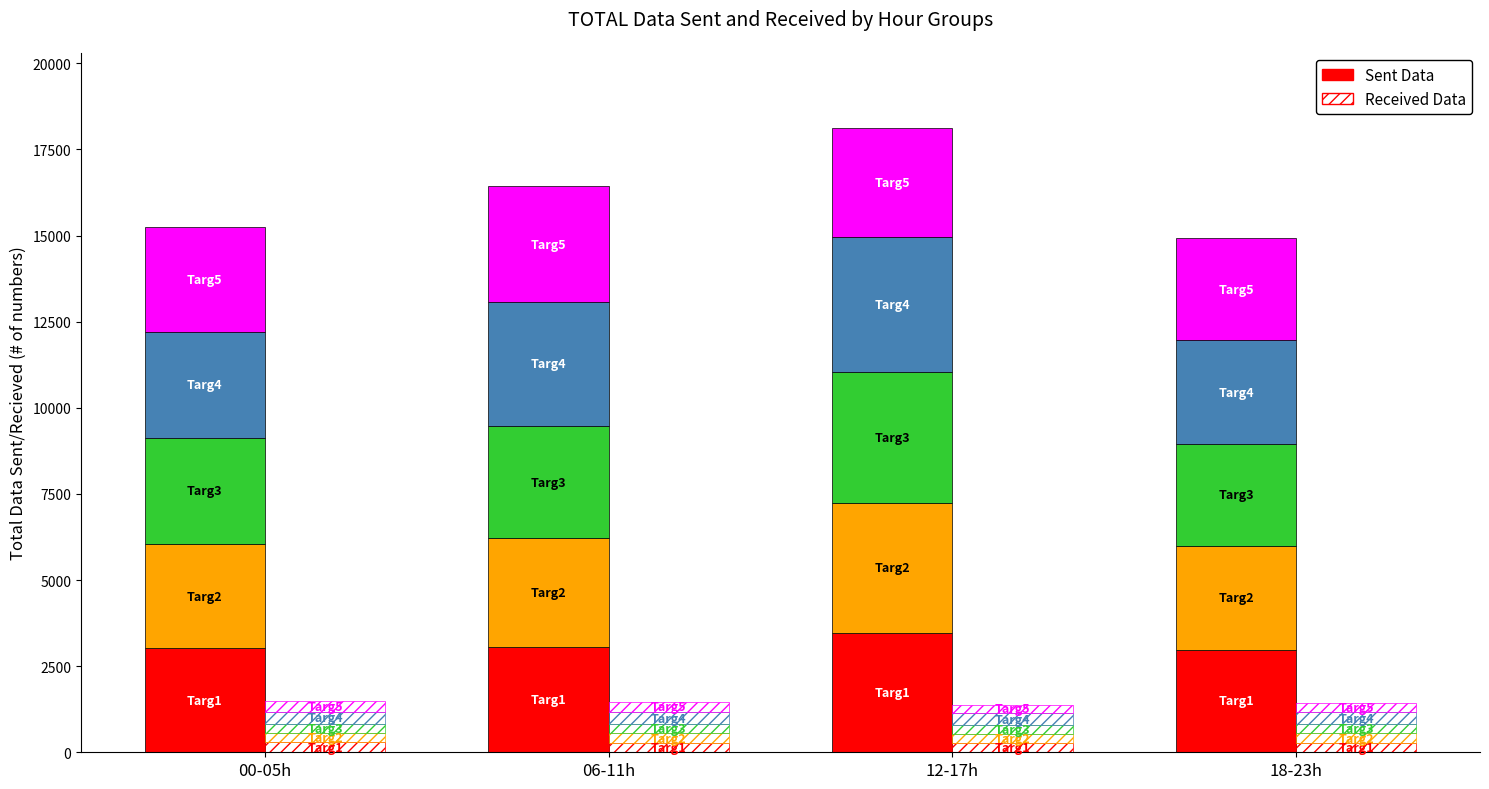

True or false: the data shows 399 at 00-05h.

False